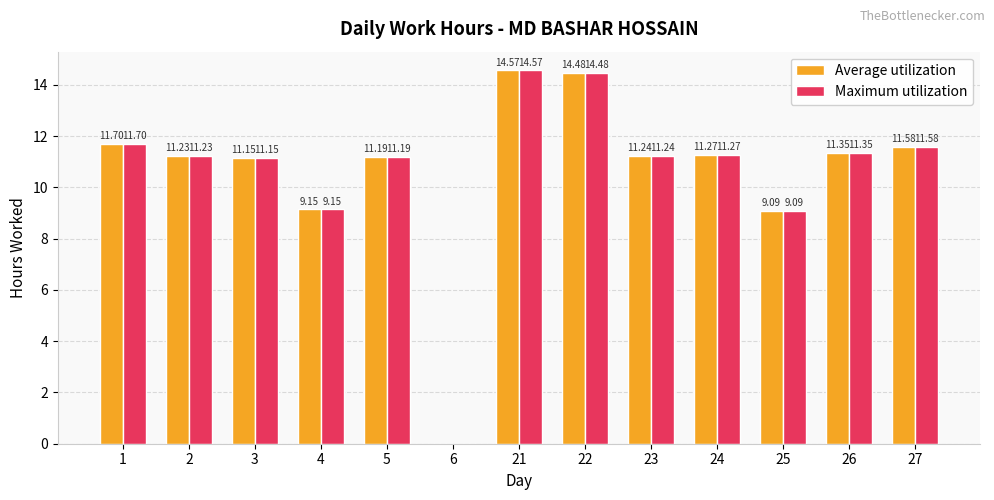

What is the sum of all Average utilization values?

138.0